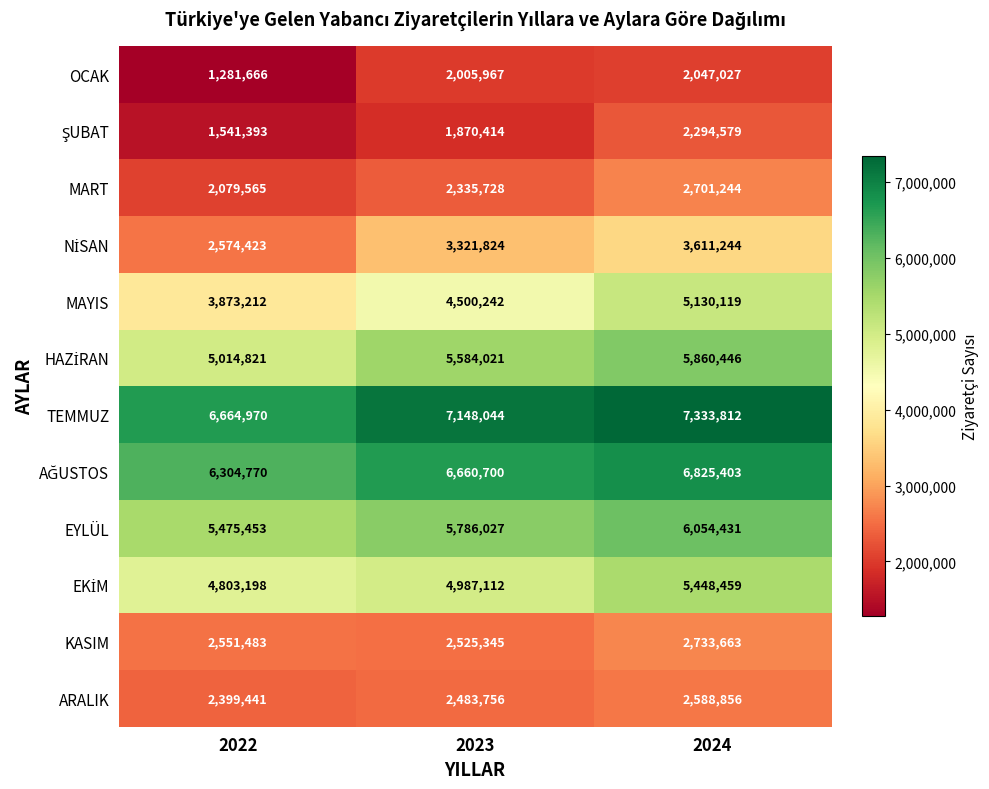

How many data points does each series have?

3